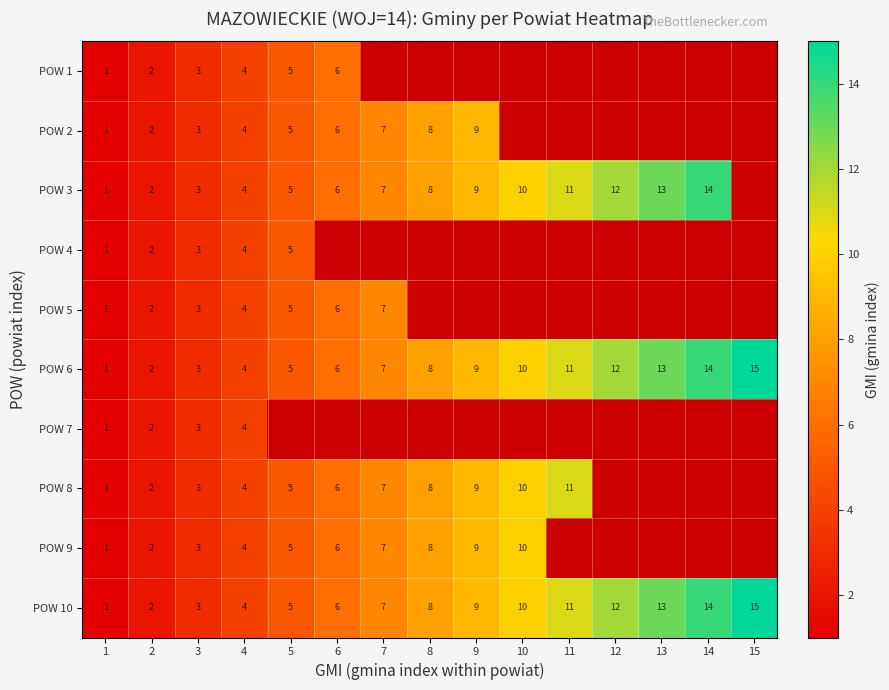

Is it true that POW 8 equals 2 at 2?

True